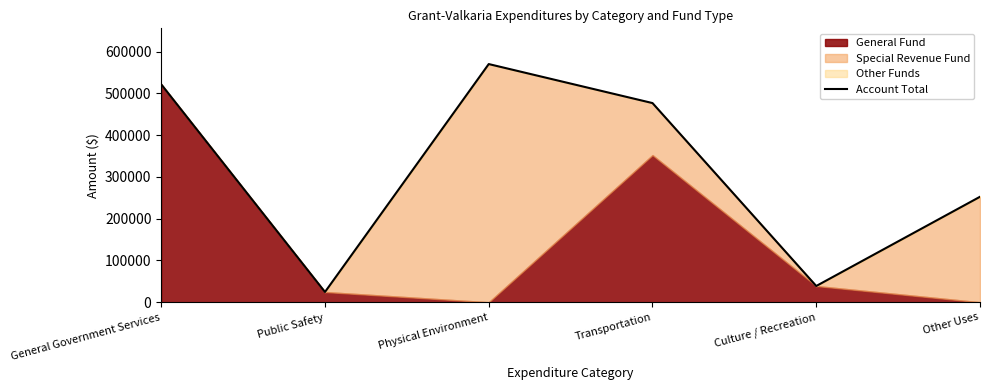

How many data points are less than 476936?

3